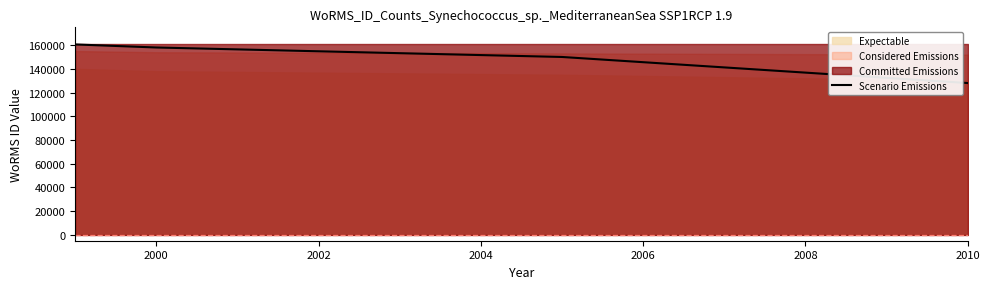

True or false: the data has more than 0 interior local peaks.

False